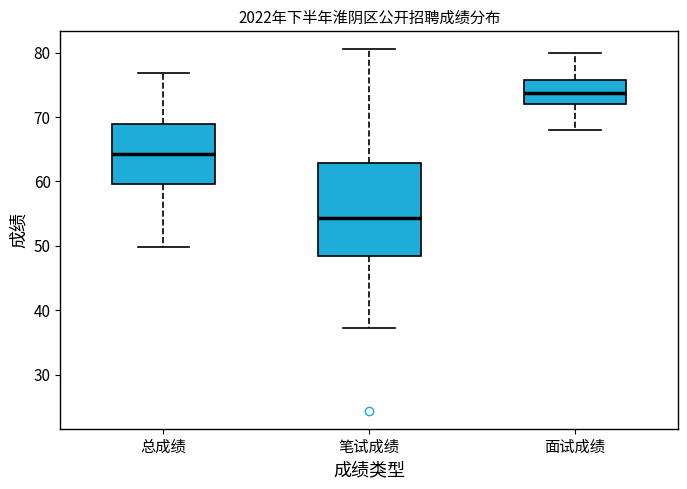

Which box's median line is the highest?

面试成绩